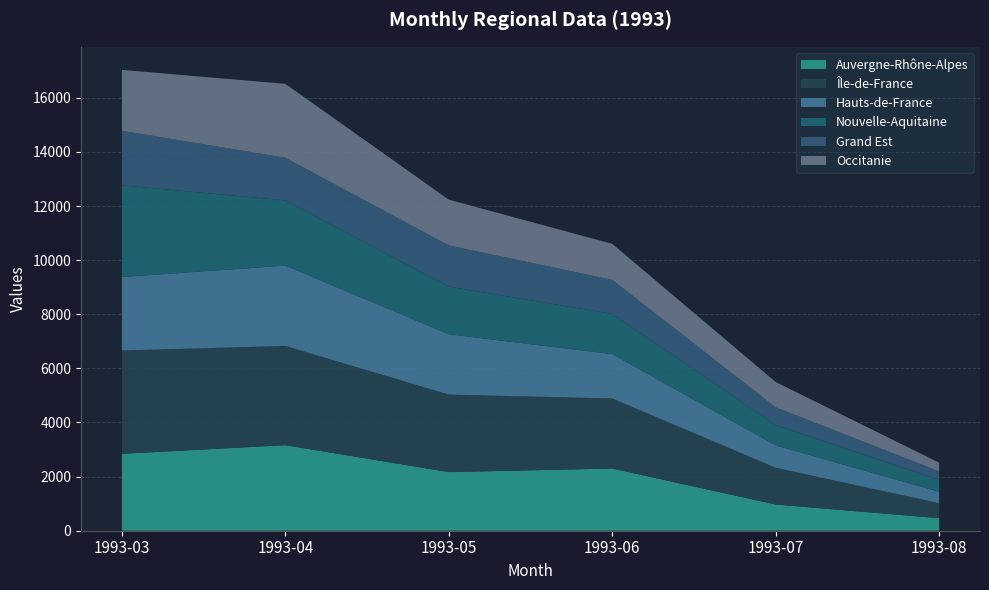

Reading left to right, extract all data points from this chart.

Auvergne-Rhône-Alpes: 2842	3162	2168	2299	969	463
Île-de-France: 3818	3667	2863	2588	1358	555
Hauts-de-France: 2715	2968	2228	1640	825	420
Nouvelle-Aquitaine: 3390	2410	1760	1482	758	439
Grand Est: 2017	1575	1524	1263	650	318
Occitanie: 2250	2733	1692	1330	937	320